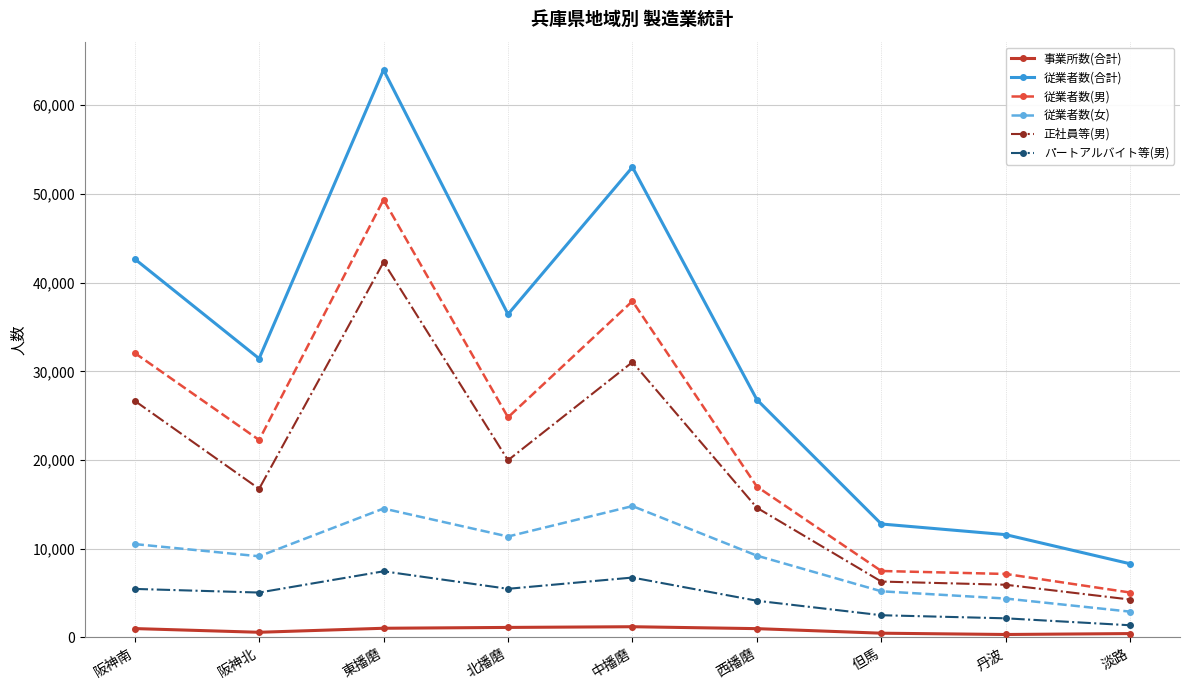

True or false: 従業者数(女) has a value of 14802 at 中播磨.

True